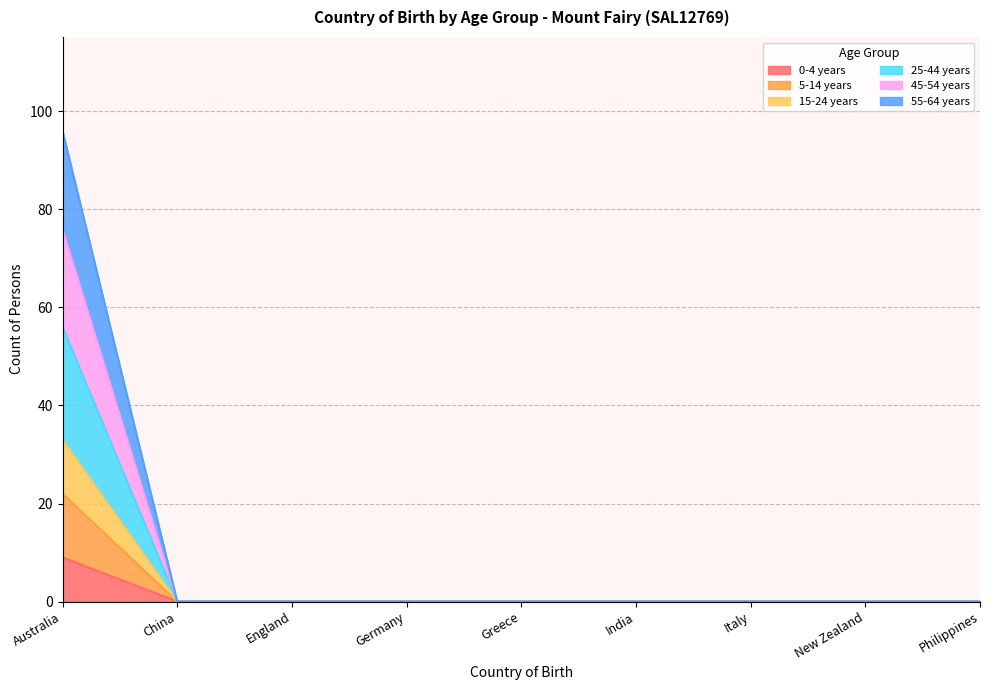

How many categories are shown in the chart?

9